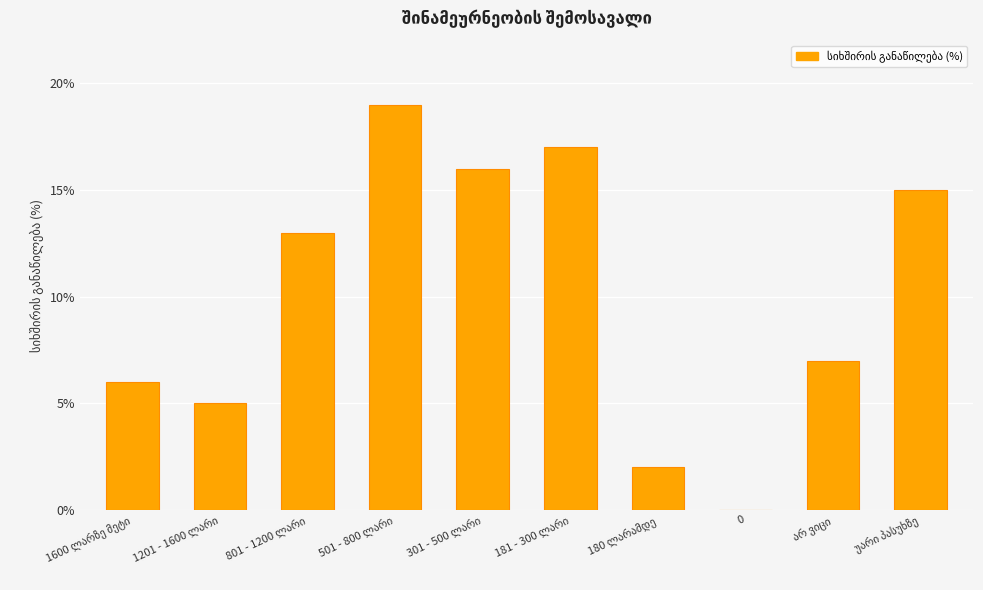

What is the maximum value shown in the chart?

19